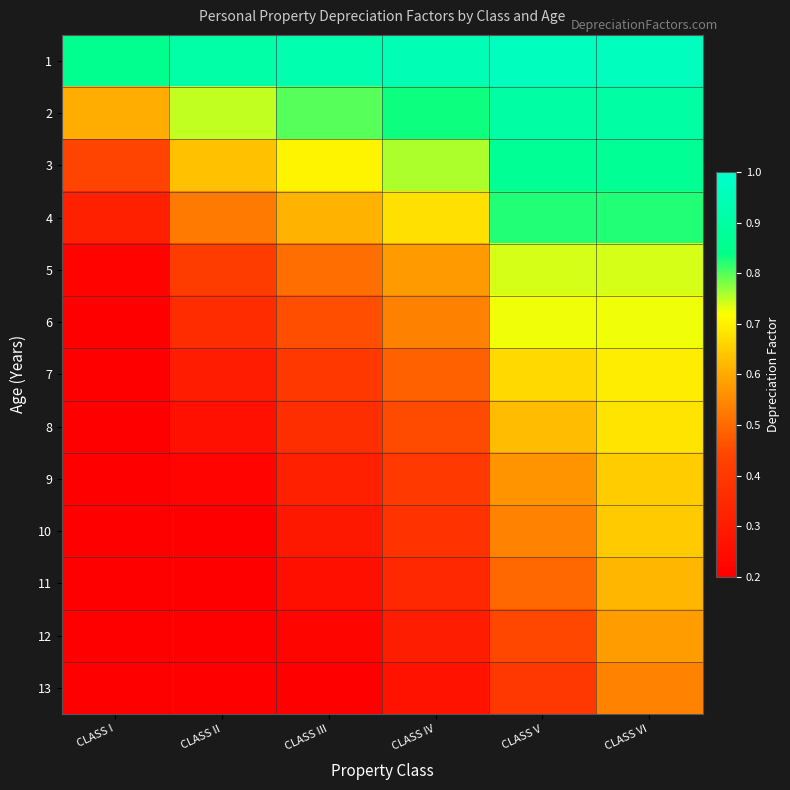

At how many categories does at least one series exceed 0?

6